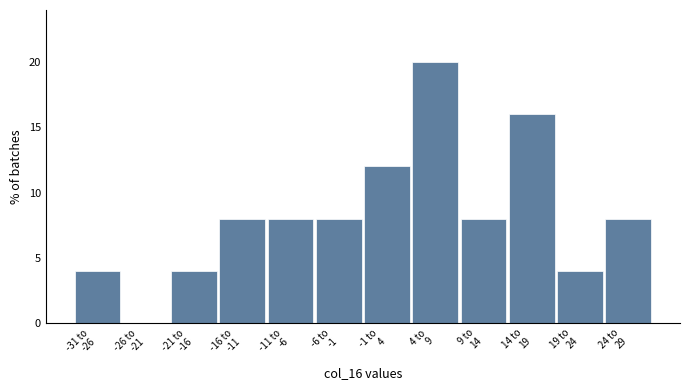

What is the sum of all values?

100